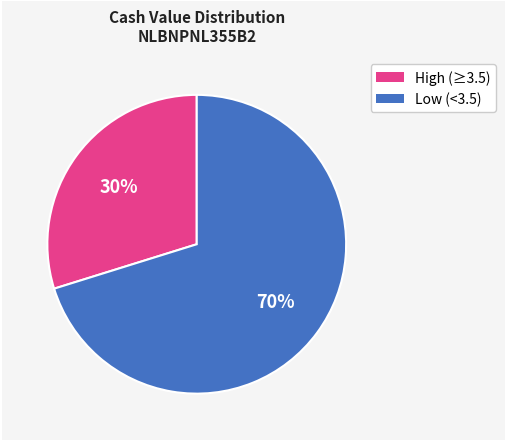

Is there a majority slice in this chart?

Yes